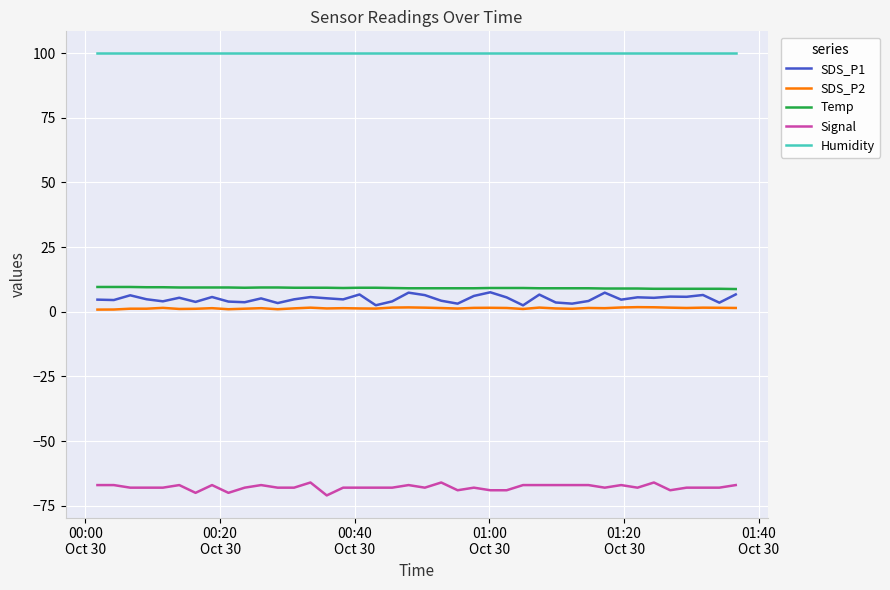

What is the highest value of the Temp series?

9.6